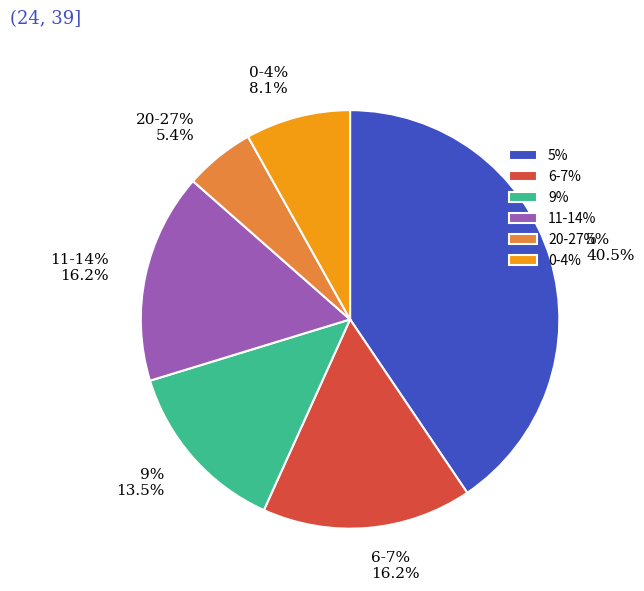

What is the change in value from 16 to 35?

-4